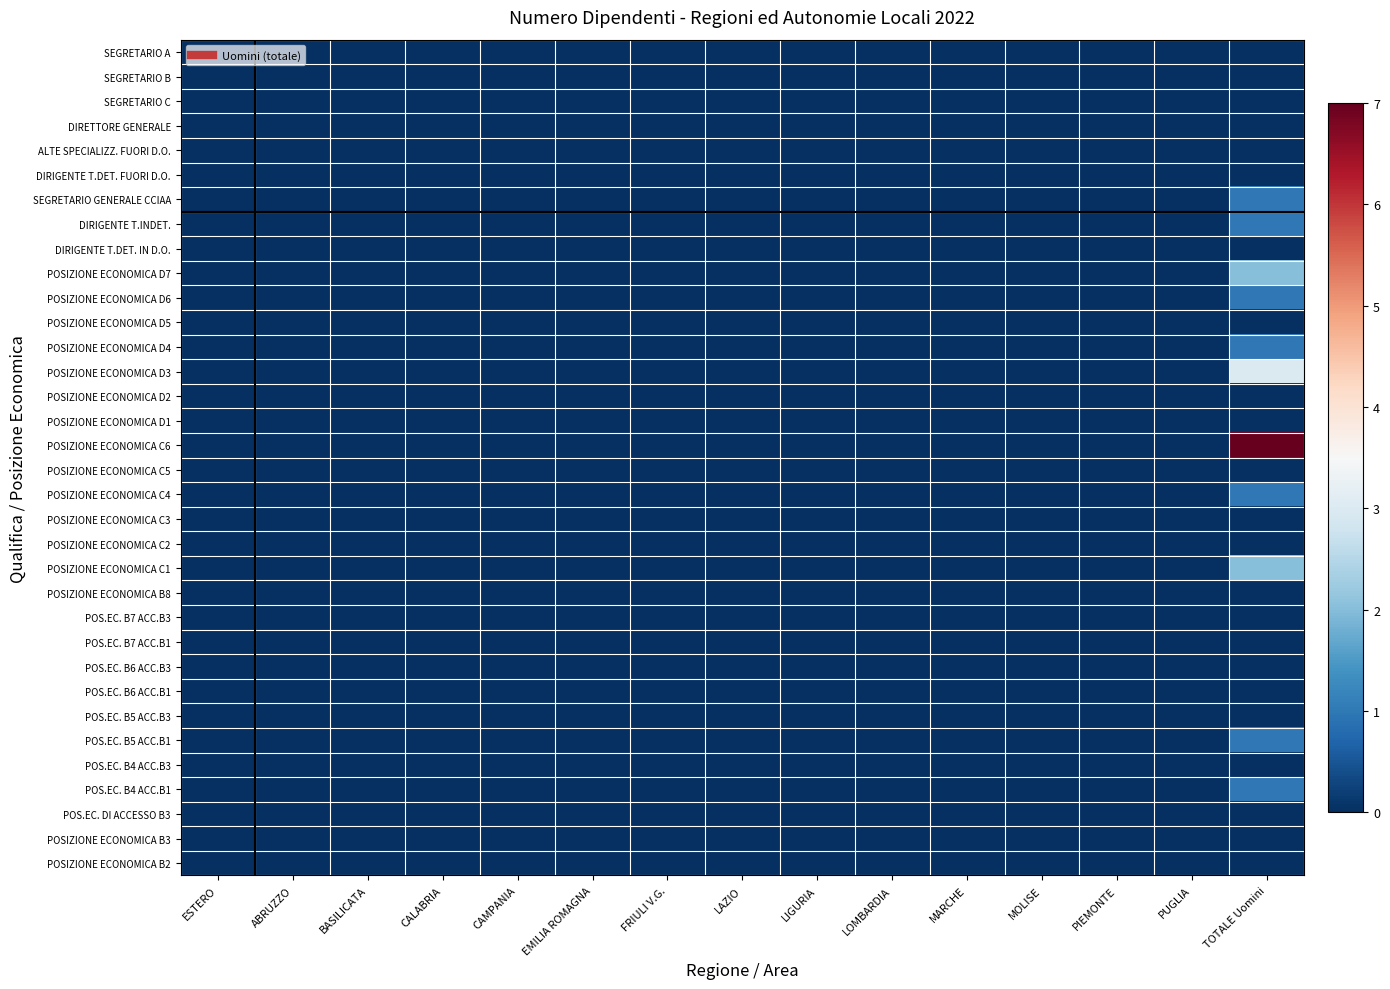

Reading left to right, extract all data points from this chart.

SEGRETARIO A: ESTERO=0	ABRUZZO=0	BASILICATA=0	CALABRIA=0	CAMPANIA=0	EMILIA ROMAGNA=0	FRIULI V.G.=0	LAZIO=0	LIGURIA=0	LOMBARDIA=0	MARCHE=0	MOLISE=0	PIEMONTE=0	PUGLIA=0	TOTALE Uomini=0
SEGRETARIO B: ESTERO=0	ABRUZZO=0	BASILICATA=0	CALABRIA=0	CAMPANIA=0	EMILIA ROMAGNA=0	FRIULI V.G.=0	LAZIO=0	LIGURIA=0	LOMBARDIA=0	MARCHE=0	MOLISE=0	PIEMONTE=0	PUGLIA=0	TOTALE Uomini=0
SEGRETARIO C: ESTERO=0	ABRUZZO=0	BASILICATA=0	CALABRIA=0	CAMPANIA=0	EMILIA ROMAGNA=0	FRIULI V.G.=0	LAZIO=0	LIGURIA=0	LOMBARDIA=0	MARCHE=0	MOLISE=0	PIEMONTE=0	PUGLIA=0	TOTALE Uomini=0
DIRETTORE GENERALE: ESTERO=0	ABRUZZO=0	BASILICATA=0	CALABRIA=0	CAMPANIA=0	EMILIA ROMAGNA=0	FRIULI V.G.=0	LAZIO=0	LIGURIA=0	LOMBARDIA=0	MARCHE=0	MOLISE=0	PIEMONTE=0	PUGLIA=0	TOTALE Uomini=0
ALTE SPECIALIZZ. FUORI D.O.: ESTERO=0	ABRUZZO=0	BASILICATA=0	CALABRIA=0	CAMPANIA=0	EMILIA ROMAGNA=0	FRIULI V.G.=0	LAZIO=0	LIGURIA=0	LOMBARDIA=0	MARCHE=0	MOLISE=0	PIEMONTE=0	PUGLIA=0	TOTALE Uomini=0
DIRIGENTE T.DET. FUORI D.O.: ESTERO=0	ABRUZZO=0	BASILICATA=0	CALABRIA=0	CAMPANIA=0	EMILIA ROMAGNA=0	FRIULI V.G.=0	LAZIO=0	LIGURIA=0	LOMBARDIA=0	MARCHE=0	MOLISE=0	PIEMONTE=0	PUGLIA=0	TOTALE Uomini=0
SEGRETARIO GENERALE CCIAA: ESTERO=0	ABRUZZO=0	BASILICATA=0	CALABRIA=0	CAMPANIA=0	EMILIA ROMAGNA=0	FRIULI V.G.=0	LAZIO=0	LIGURIA=0	LOMBARDIA=0	MARCHE=0	MOLISE=0	PIEMONTE=0	PUGLIA=0	TOTALE Uomini=1
DIRIGENTE T.INDET.: ESTERO=0	ABRUZZO=0	BASILICATA=0	CALABRIA=0	CAMPANIA=0	EMILIA ROMAGNA=0	FRIULI V.G.=0	LAZIO=0	LIGURIA=0	LOMBARDIA=0	MARCHE=0	MOLISE=0	PIEMONTE=0	PUGLIA=0	TOTALE Uomini=1
DIRIGENTE T.DET. IN D.O.: ESTERO=0	ABRUZZO=0	BASILICATA=0	CALABRIA=0	CAMPANIA=0	EMILIA ROMAGNA=0	FRIULI V.G.=0	LAZIO=0	LIGURIA=0	LOMBARDIA=0	MARCHE=0	MOLISE=0	PIEMONTE=0	PUGLIA=0	TOTALE Uomini=0
POSIZIONE ECONOMICA D7: ESTERO=0	ABRUZZO=0	BASILICATA=0	CALABRIA=0	CAMPANIA=0	EMILIA ROMAGNA=0	FRIULI V.G.=0	LAZIO=0	LIGURIA=0	LOMBARDIA=0	MARCHE=0	MOLISE=0	PIEMONTE=0	PUGLIA=0	TOTALE Uomini=2
POSIZIONE ECONOMICA D6: ESTERO=0	ABRUZZO=0	BASILICATA=0	CALABRIA=0	CAMPANIA=0	EMILIA ROMAGNA=0	FRIULI V.G.=0	LAZIO=0	LIGURIA=0	LOMBARDIA=0	MARCHE=0	MOLISE=0	PIEMONTE=0	PUGLIA=0	TOTALE Uomini=1
POSIZIONE ECONOMICA D5: ESTERO=0	ABRUZZO=0	BASILICATA=0	CALABRIA=0	CAMPANIA=0	EMILIA ROMAGNA=0	FRIULI V.G.=0	LAZIO=0	LIGURIA=0	LOMBARDIA=0	MARCHE=0	MOLISE=0	PIEMONTE=0	PUGLIA=0	TOTALE Uomini=0
POSIZIONE ECONOMICA D4: ESTERO=0	ABRUZZO=0	BASILICATA=0	CALABRIA=0	CAMPANIA=0	EMILIA ROMAGNA=0	FRIULI V.G.=0	LAZIO=0	LIGURIA=0	LOMBARDIA=0	MARCHE=0	MOLISE=0	PIEMONTE=0	PUGLIA=0	TOTALE Uomini=1
POSIZIONE ECONOMICA D3: ESTERO=0	ABRUZZO=0	BASILICATA=0	CALABRIA=0	CAMPANIA=0	EMILIA ROMAGNA=0	FRIULI V.G.=0	LAZIO=0	LIGURIA=0	LOMBARDIA=0	MARCHE=0	MOLISE=0	PIEMONTE=0	PUGLIA=0	TOTALE Uomini=3
POSIZIONE ECONOMICA D2: ESTERO=0	ABRUZZO=0	BASILICATA=0	CALABRIA=0	CAMPANIA=0	EMILIA ROMAGNA=0	FRIULI V.G.=0	LAZIO=0	LIGURIA=0	LOMBARDIA=0	MARCHE=0	MOLISE=0	PIEMONTE=0	PUGLIA=0	TOTALE Uomini=0
POSIZIONE ECONOMICA D1: ESTERO=0	ABRUZZO=0	BASILICATA=0	CALABRIA=0	CAMPANIA=0	EMILIA ROMAGNA=0	FRIULI V.G.=0	LAZIO=0	LIGURIA=0	LOMBARDIA=0	MARCHE=0	MOLISE=0	PIEMONTE=0	PUGLIA=0	TOTALE Uomini=0
POSIZIONE ECONOMICA C6: ESTERO=0	ABRUZZO=0	BASILICATA=0	CALABRIA=0	CAMPANIA=0	EMILIA ROMAGNA=0	FRIULI V.G.=0	LAZIO=0	LIGURIA=0	LOMBARDIA=0	MARCHE=0	MOLISE=0	PIEMONTE=0	PUGLIA=0	TOTALE Uomini=7
POSIZIONE ECONOMICA C5: ESTERO=0	ABRUZZO=0	BASILICATA=0	CALABRIA=0	CAMPANIA=0	EMILIA ROMAGNA=0	FRIULI V.G.=0	LAZIO=0	LIGURIA=0	LOMBARDIA=0	MARCHE=0	MOLISE=0	PIEMONTE=0	PUGLIA=0	TOTALE Uomini=0
POSIZIONE ECONOMICA C4: ESTERO=0	ABRUZZO=0	BASILICATA=0	CALABRIA=0	CAMPANIA=0	EMILIA ROMAGNA=0	FRIULI V.G.=0	LAZIO=0	LIGURIA=0	LOMBARDIA=0	MARCHE=0	MOLISE=0	PIEMONTE=0	PUGLIA=0	TOTALE Uomini=1
POSIZIONE ECONOMICA C3: ESTERO=0	ABRUZZO=0	BASILICATA=0	CALABRIA=0	CAMPANIA=0	EMILIA ROMAGNA=0	FRIULI V.G.=0	LAZIO=0	LIGURIA=0	LOMBARDIA=0	MARCHE=0	MOLISE=0	PIEMONTE=0	PUGLIA=0	TOTALE Uomini=0
POSIZIONE ECONOMICA C2: ESTERO=0	ABRUZZO=0	BASILICATA=0	CALABRIA=0	CAMPANIA=0	EMILIA ROMAGNA=0	FRIULI V.G.=0	LAZIO=0	LIGURIA=0	LOMBARDIA=0	MARCHE=0	MOLISE=0	PIEMONTE=0	PUGLIA=0	TOTALE Uomini=0
POSIZIONE ECONOMICA C1: ESTERO=0	ABRUZZO=0	BASILICATA=0	CALABRIA=0	CAMPANIA=0	EMILIA ROMAGNA=0	FRIULI V.G.=0	LAZIO=0	LIGURIA=0	LOMBARDIA=0	MARCHE=0	MOLISE=0	PIEMONTE=0	PUGLIA=0	TOTALE Uomini=2
POSIZIONE ECONOMICA B8: ESTERO=0	ABRUZZO=0	BASILICATA=0	CALABRIA=0	CAMPANIA=0	EMILIA ROMAGNA=0	FRIULI V.G.=0	LAZIO=0	LIGURIA=0	LOMBARDIA=0	MARCHE=0	MOLISE=0	PIEMONTE=0	PUGLIA=0	TOTALE Uomini=0
POS.EC. B7 ACC.B3: ESTERO=0	ABRUZZO=0	BASILICATA=0	CALABRIA=0	CAMPANIA=0	EMILIA ROMAGNA=0	FRIULI V.G.=0	LAZIO=0	LIGURIA=0	LOMBARDIA=0	MARCHE=0	MOLISE=0	PIEMONTE=0	PUGLIA=0	TOTALE Uomini=0
POS.EC. B7 ACC.B1: ESTERO=0	ABRUZZO=0	BASILICATA=0	CALABRIA=0	CAMPANIA=0	EMILIA ROMAGNA=0	FRIULI V.G.=0	LAZIO=0	LIGURIA=0	LOMBARDIA=0	MARCHE=0	MOLISE=0	PIEMONTE=0	PUGLIA=0	TOTALE Uomini=0
POS.EC. B6 ACC.B3: ESTERO=0	ABRUZZO=0	BASILICATA=0	CALABRIA=0	CAMPANIA=0	EMILIA ROMAGNA=0	FRIULI V.G.=0	LAZIO=0	LIGURIA=0	LOMBARDIA=0	MARCHE=0	MOLISE=0	PIEMONTE=0	PUGLIA=0	TOTALE Uomini=0
POS.EC. B6 ACC.B1: ESTERO=0	ABRUZZO=0	BASILICATA=0	CALABRIA=0	CAMPANIA=0	EMILIA ROMAGNA=0	FRIULI V.G.=0	LAZIO=0	LIGURIA=0	LOMBARDIA=0	MARCHE=0	MOLISE=0	PIEMONTE=0	PUGLIA=0	TOTALE Uomini=0
POS.EC. B5 ACC.B3: ESTERO=0	ABRUZZO=0	BASILICATA=0	CALABRIA=0	CAMPANIA=0	EMILIA ROMAGNA=0	FRIULI V.G.=0	LAZIO=0	LIGURIA=0	LOMBARDIA=0	MARCHE=0	MOLISE=0	PIEMONTE=0	PUGLIA=0	TOTALE Uomini=0
POS.EC. B5 ACC.B1: ESTERO=0	ABRUZZO=0	BASILICATA=0	CALABRIA=0	CAMPANIA=0	EMILIA ROMAGNA=0	FRIULI V.G.=0	LAZIO=0	LIGURIA=0	LOMBARDIA=0	MARCHE=0	MOLISE=0	PIEMONTE=0	PUGLIA=0	TOTALE Uomini=1
POS.EC. B4 ACC.B3: ESTERO=0	ABRUZZO=0	BASILICATA=0	CALABRIA=0	CAMPANIA=0	EMILIA ROMAGNA=0	FRIULI V.G.=0	LAZIO=0	LIGURIA=0	LOMBARDIA=0	MARCHE=0	MOLISE=0	PIEMONTE=0	PUGLIA=0	TOTALE Uomini=0
POS.EC. B4 ACC.B1: ESTERO=0	ABRUZZO=0	BASILICATA=0	CALABRIA=0	CAMPANIA=0	EMILIA ROMAGNA=0	FRIULI V.G.=0	LAZIO=0	LIGURIA=0	LOMBARDIA=0	MARCHE=0	MOLISE=0	PIEMONTE=0	PUGLIA=0	TOTALE Uomini=1
POS.EC. DI ACCESSO B3: ESTERO=0	ABRUZZO=0	BASILICATA=0	CALABRIA=0	CAMPANIA=0	EMILIA ROMAGNA=0	FRIULI V.G.=0	LAZIO=0	LIGURIA=0	LOMBARDIA=0	MARCHE=0	MOLISE=0	PIEMONTE=0	PUGLIA=0	TOTALE Uomini=0
POSIZIONE ECONOMICA B3: ESTERO=0	ABRUZZO=0	BASILICATA=0	CALABRIA=0	CAMPANIA=0	EMILIA ROMAGNA=0	FRIULI V.G.=0	LAZIO=0	LIGURIA=0	LOMBARDIA=0	MARCHE=0	MOLISE=0	PIEMONTE=0	PUGLIA=0	TOTALE Uomini=0
POSIZIONE ECONOMICA B2: ESTERO=0	ABRUZZO=0	BASILICATA=0	CALABRIA=0	CAMPANIA=0	EMILIA ROMAGNA=0	FRIULI V.G.=0	LAZIO=0	LIGURIA=0	LOMBARDIA=0	MARCHE=0	MOLISE=0	PIEMONTE=0	PUGLIA=0	TOTALE Uomini=0